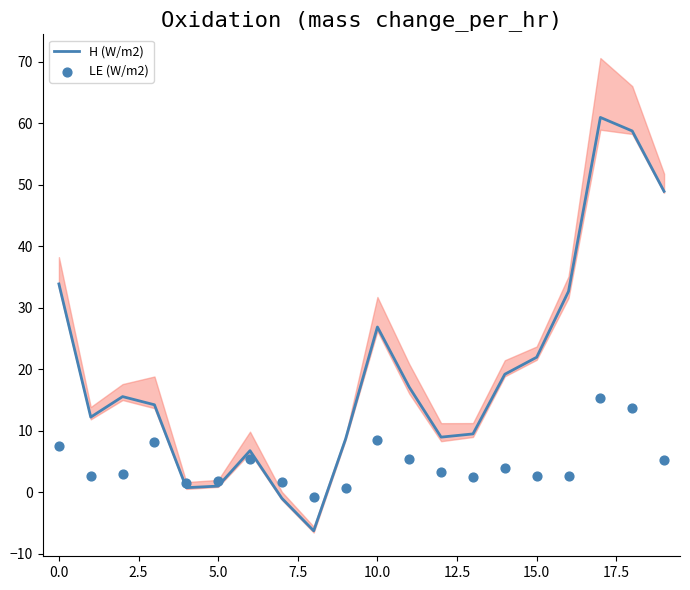

What are all the series names shown in the legend?

H (W/m2), LE (W/m2)